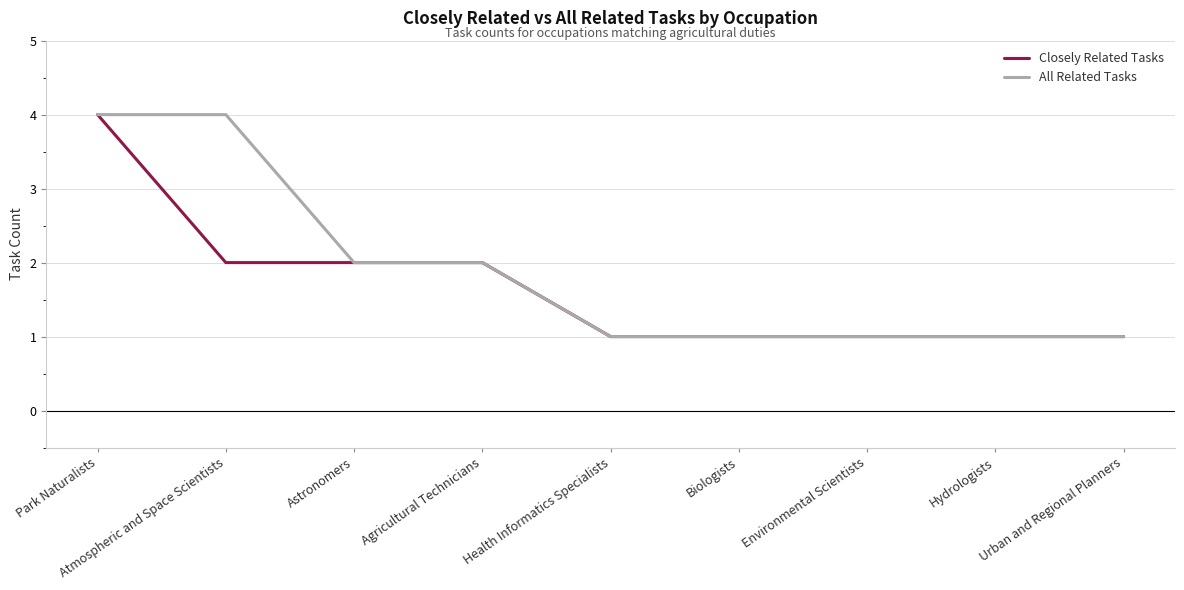

What are all the series names shown in the legend?

Closely Related Tasks, All Related Tasks